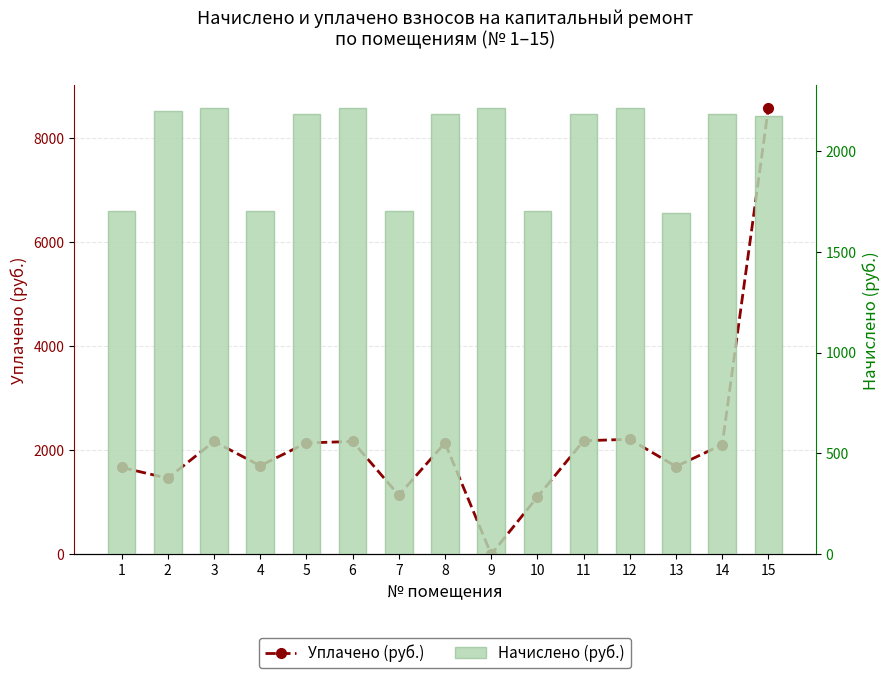

Where is Уплачено (руб.) nearest to the value 4296?

12